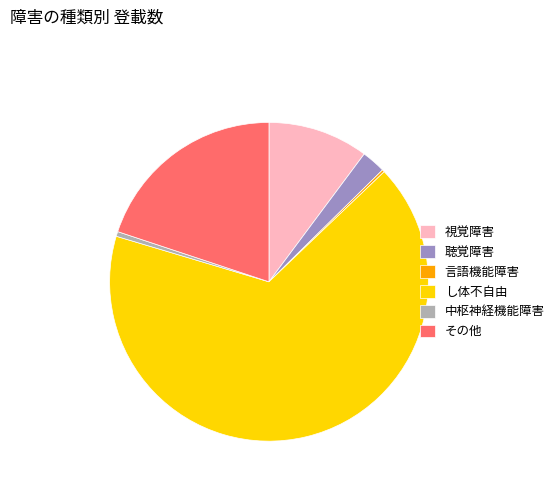

Which slice represents more than half of the pie?

し体不自由